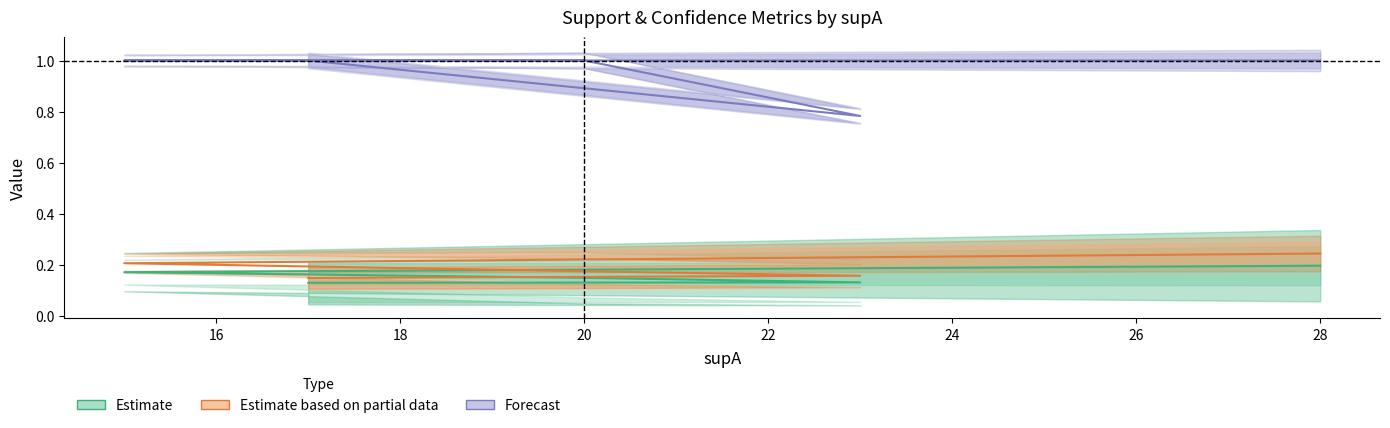

Between 20 and 22, which series saw the biggest shift?

Forecast